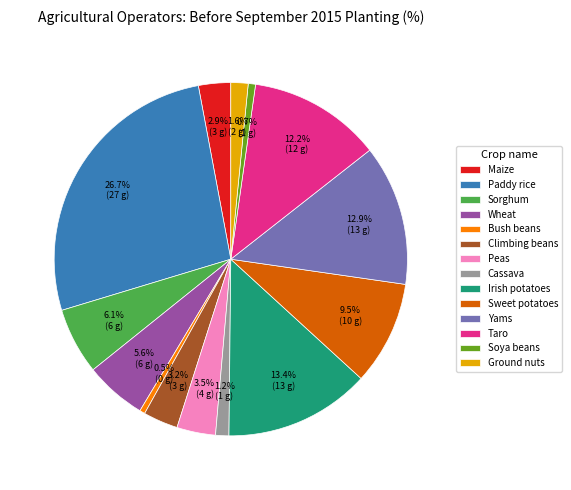

To the nearest percent, what is the average slice percentage?

7%